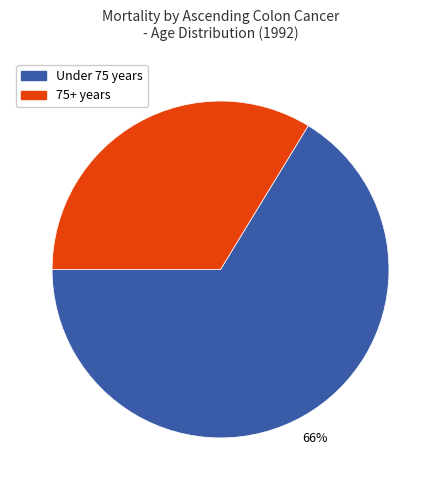

Is there any slice that represents more than half of the pie?

Yes